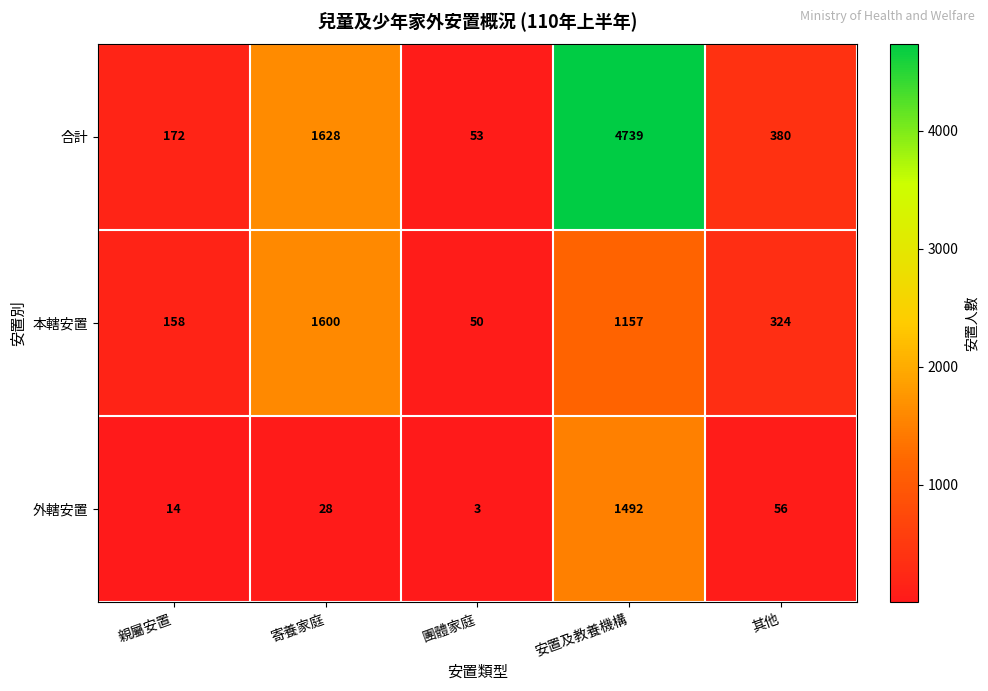

The 本轄安置 series shows 123 at 其他. True or false?

False